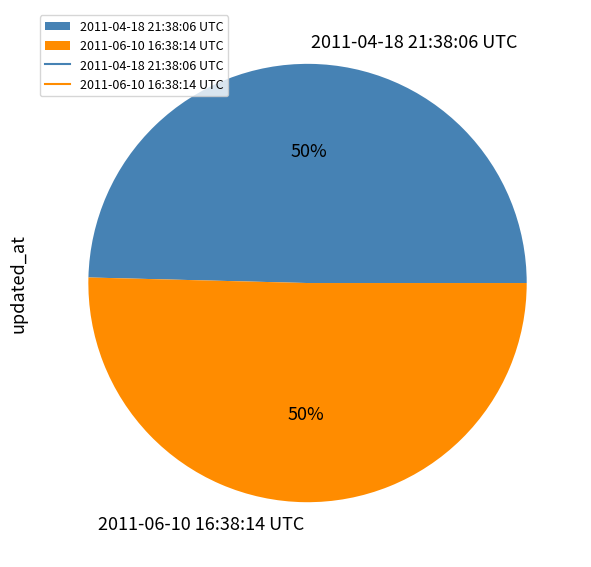

Do 2011-04-18 21:38:06 UTC and 2011-06-10 16:38:14 UTC together represent more than half of the pie?

Yes